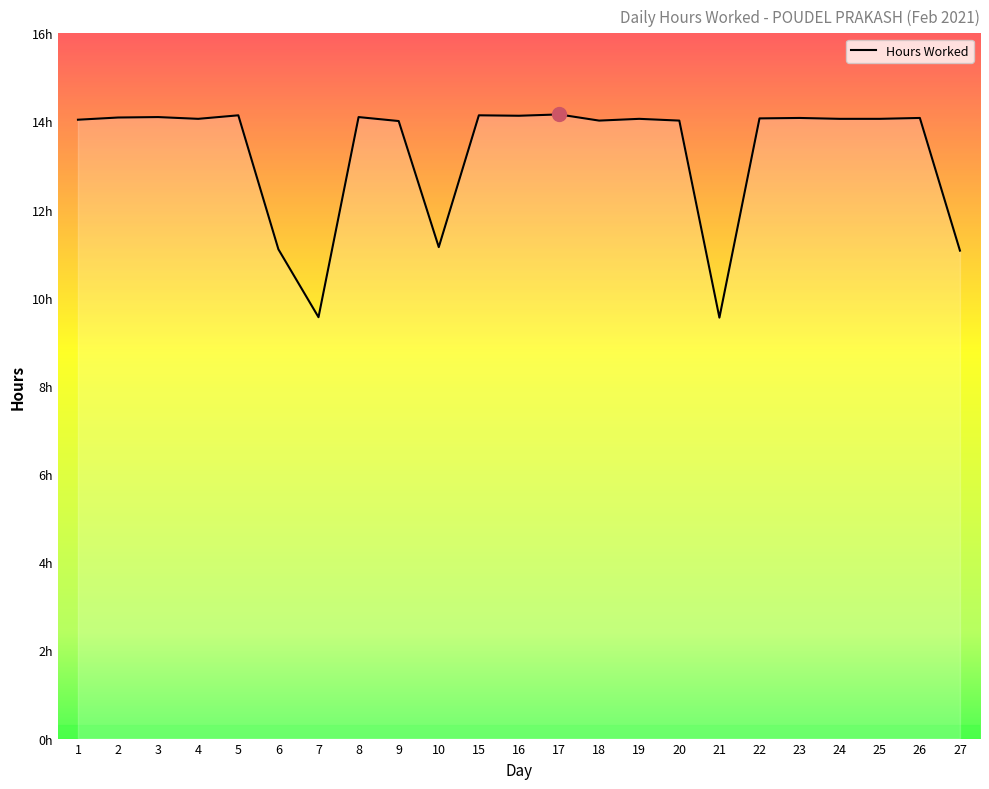

What is the change in value from 7 to 24?

+4.5